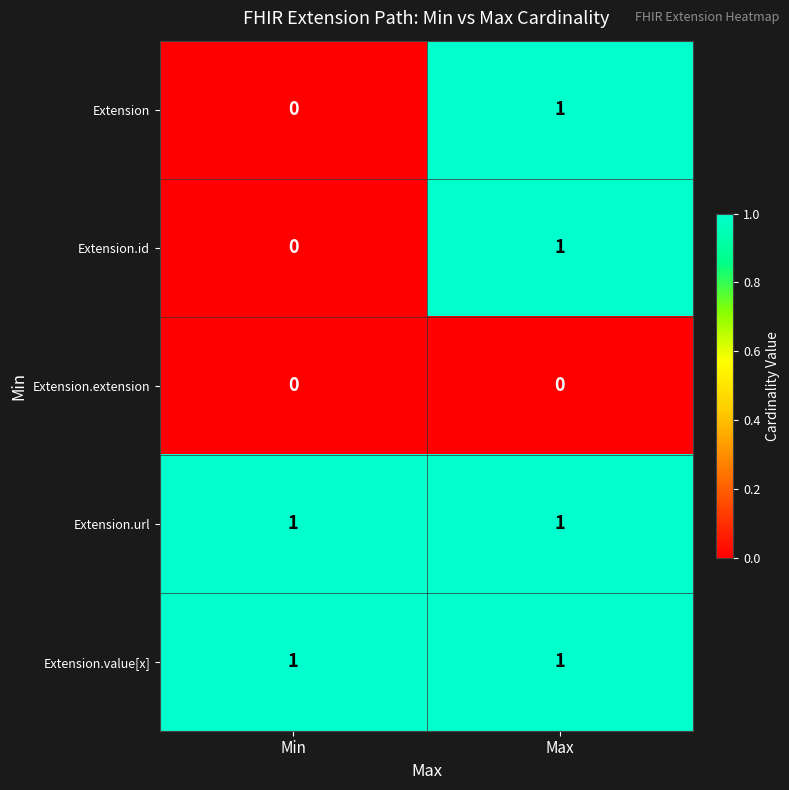

Reading right to left, list all the values displayed in this chart.

Extension: 1	0
Extension.id: 1	0
Extension.extension: 0	0
Extension.url: 1	1
Extension.value[x]: 1	1